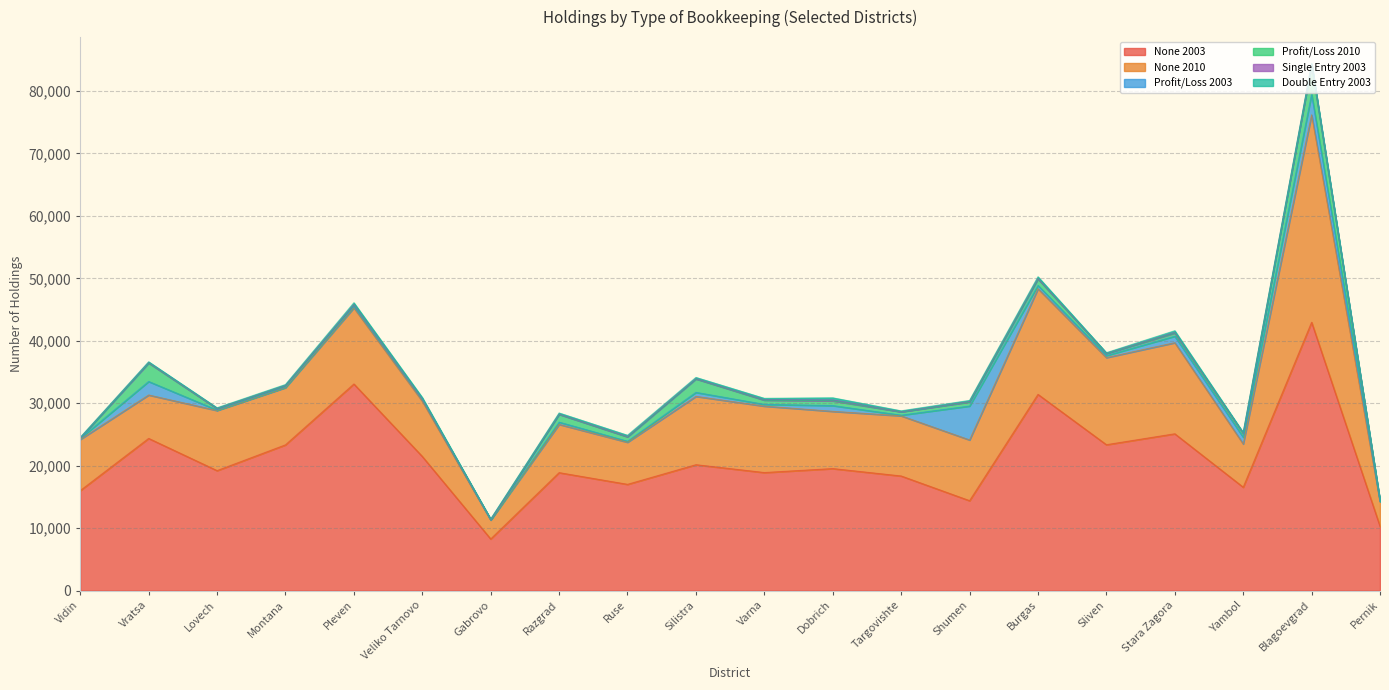

What is the spread (max minus min) of values at Dobrich?

19368